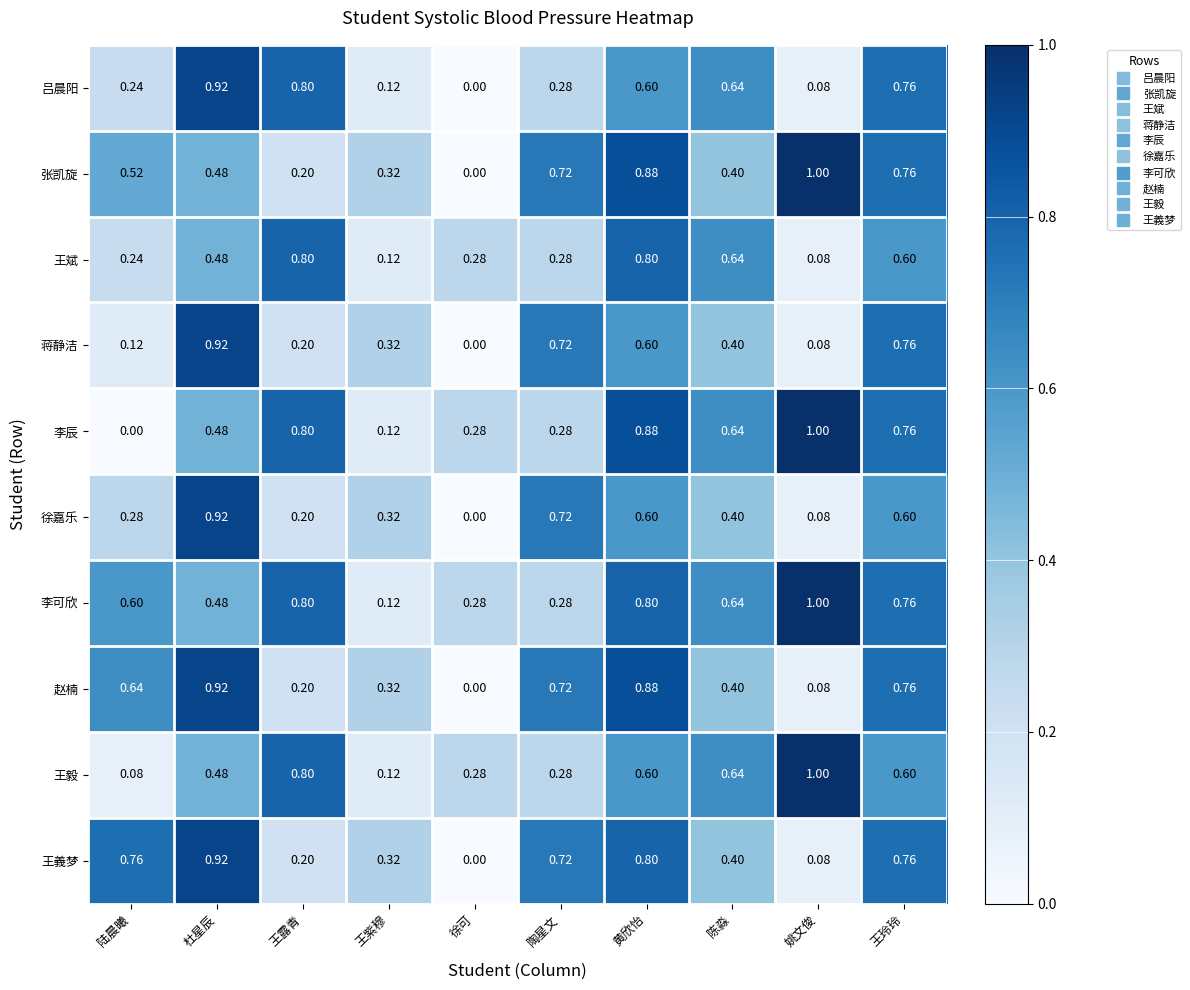

At which label is 李辰 closest to 0?

陆晨曦